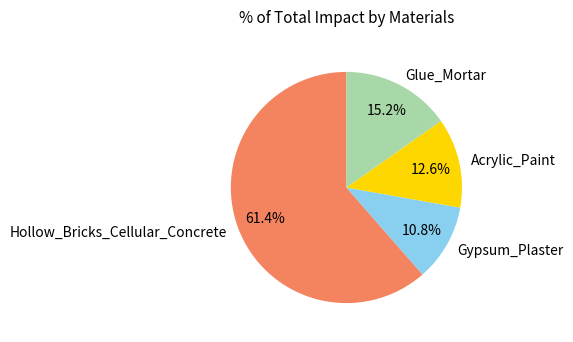

How many segments does this pie chart have?

4